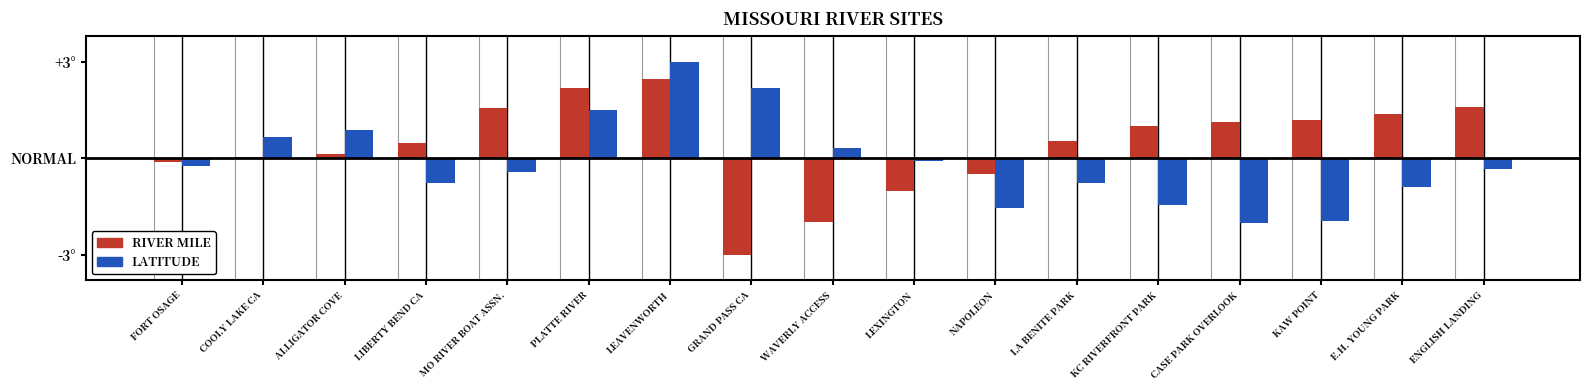

Which category has the highest value across all series?

LEAVENWORTH